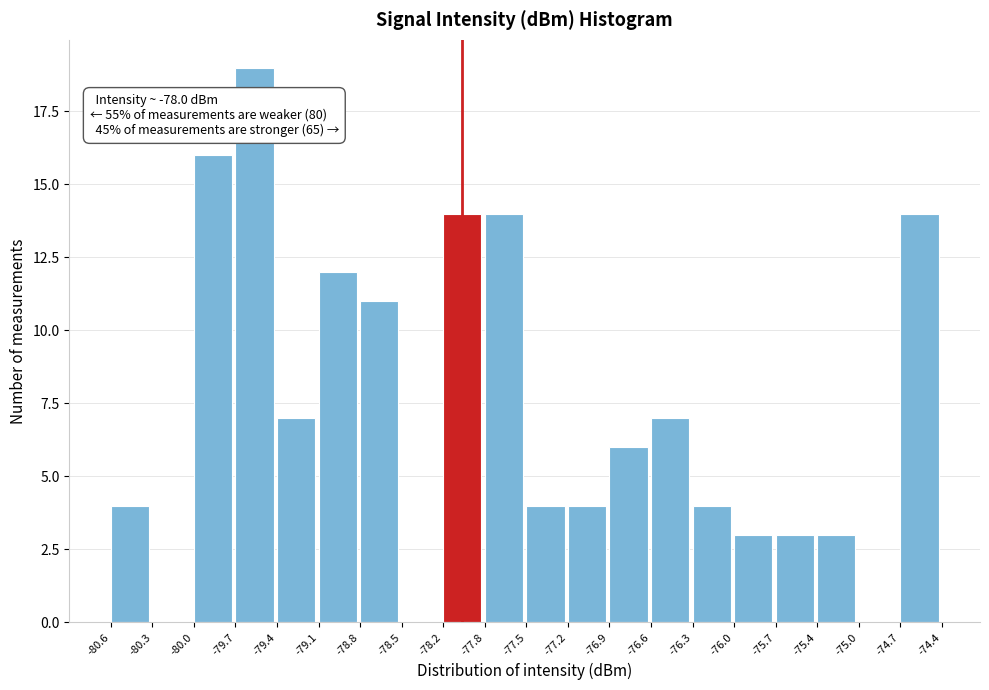

Over which range of the x-axis is the bar tallest?

-79.7 to -79.4